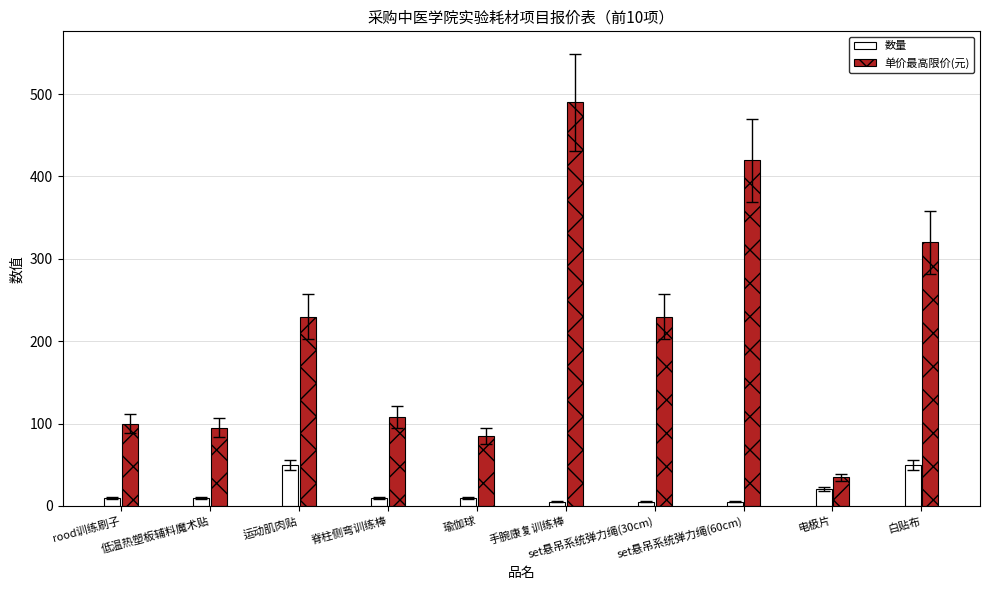

What is the greatest value displayed?

490